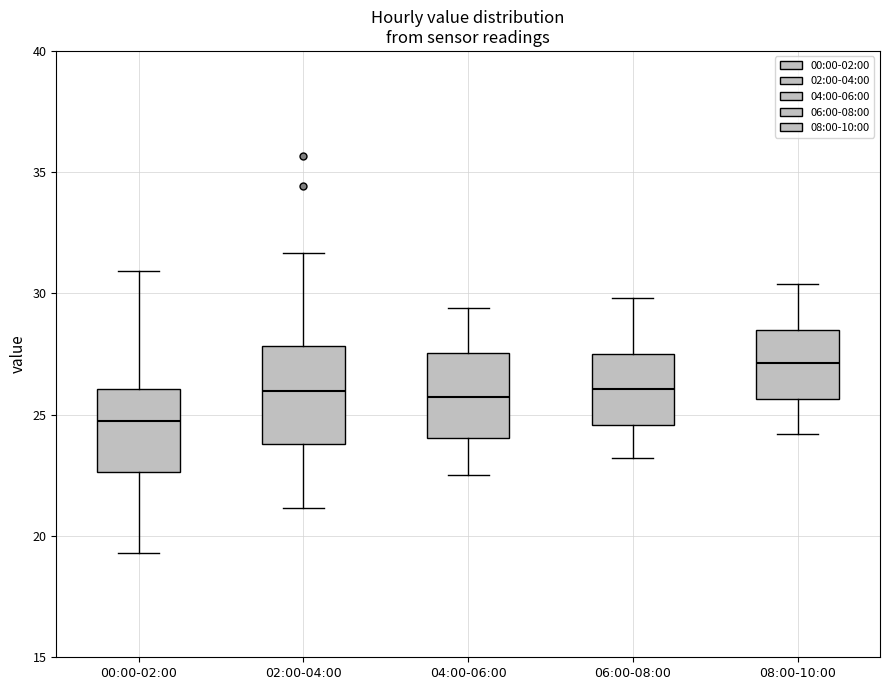

Reading left to right, read every box against the y-axis: the position of its median line, the range the box covers, and the ends of its whiskers. The values are not printed on the chart, so give them approximately, as read against the axis.

00:00-02:00: median 24.5, box 22.5 to 26.0, whiskers 19.5 to 31.0
02:00-04:00: median 26.0, box 24.0 to 28.0, whiskers 21.0 to 31.5
04:00-06:00: median 26.0, box 24.0 to 27.5, whiskers 22.5 to 29.5
06:00-08:00: median 26.0, box 24.5 to 27.5, whiskers 23.0 to 30.0
08:00-10:00: median 27.0, box 25.5 to 28.5, whiskers 24.0 to 30.5